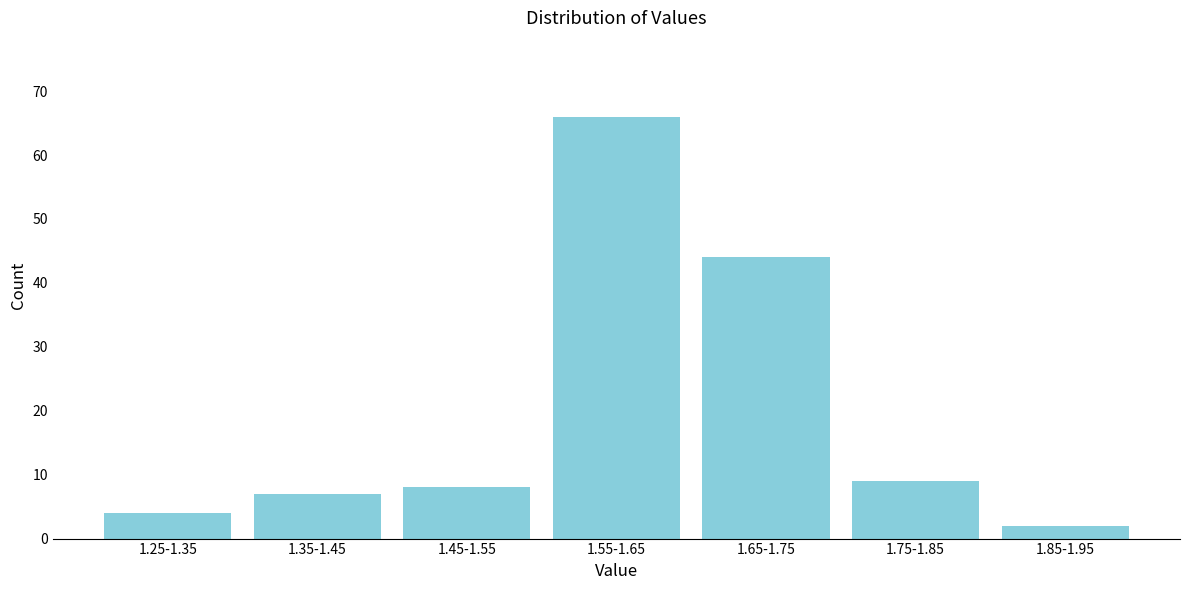

Reading left to right, transcribe all the data shown in this chart.

4	7	8	66	44	9	2